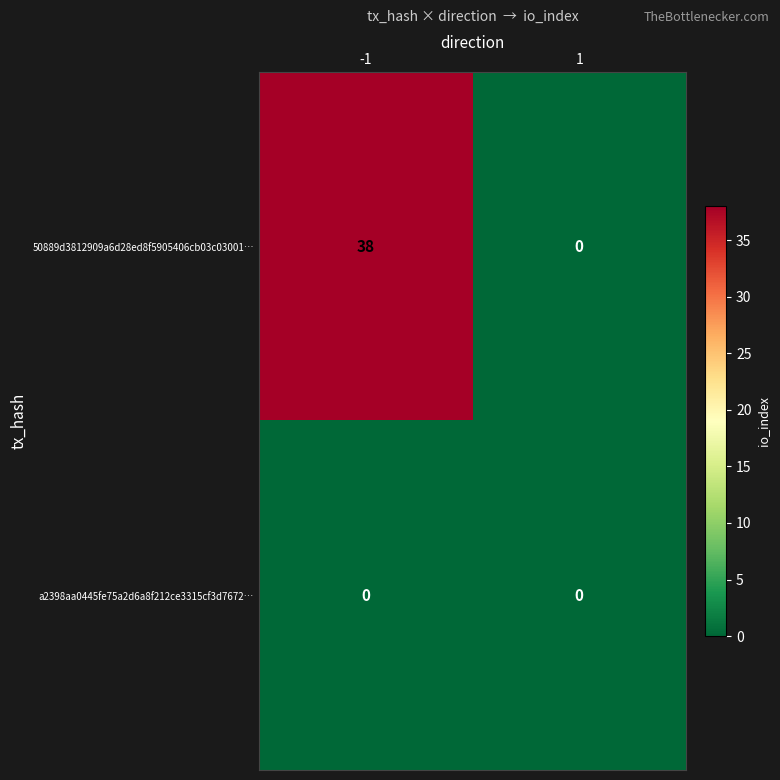

Reading left to right, what are all the values shown in this chart?

50889d3812909a6d28ed8f5905406cb03c03001…: -1=38	1=0
a2398aa0445fe75a2d6a8f212ce3315cf3d7672…: -1=0	1=0